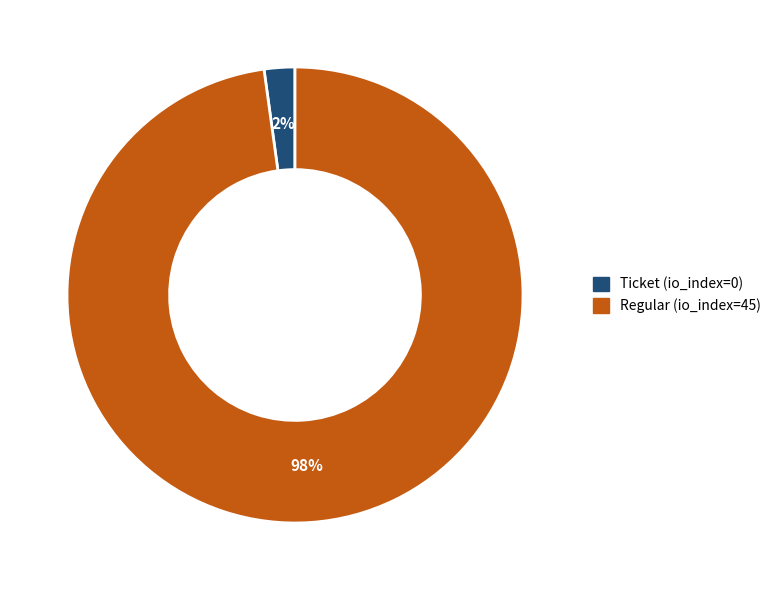

Is there a majority slice in this chart?

Yes